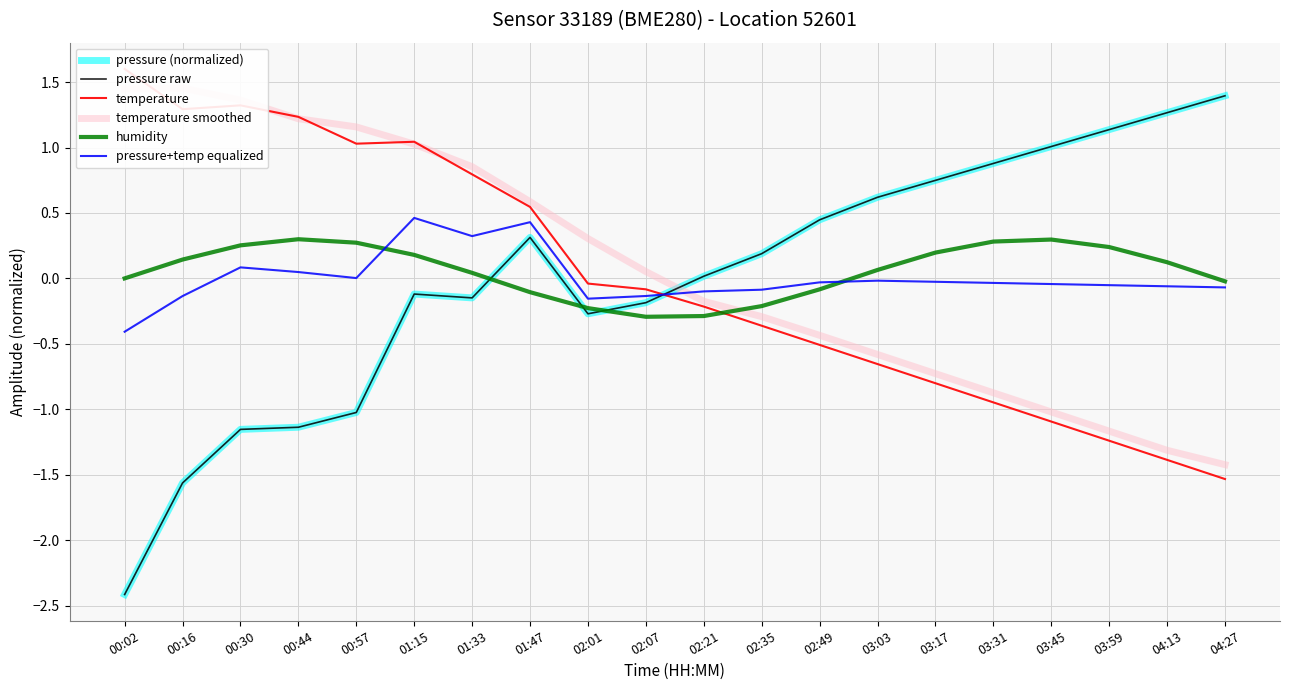

At which label does pressure raw first exceed 0?

01:47